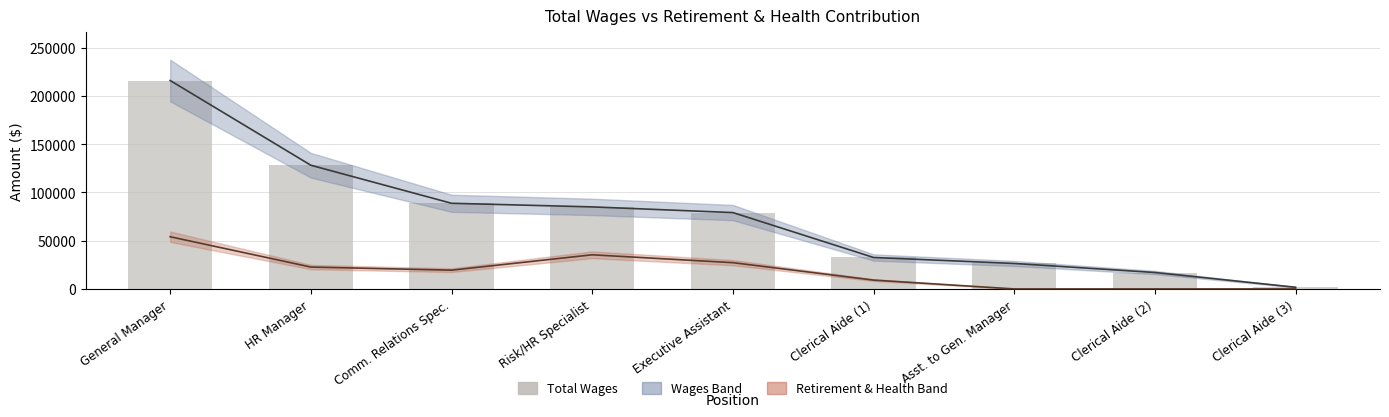

Which category has the lowest value across all series?

Clerical Aide (3)